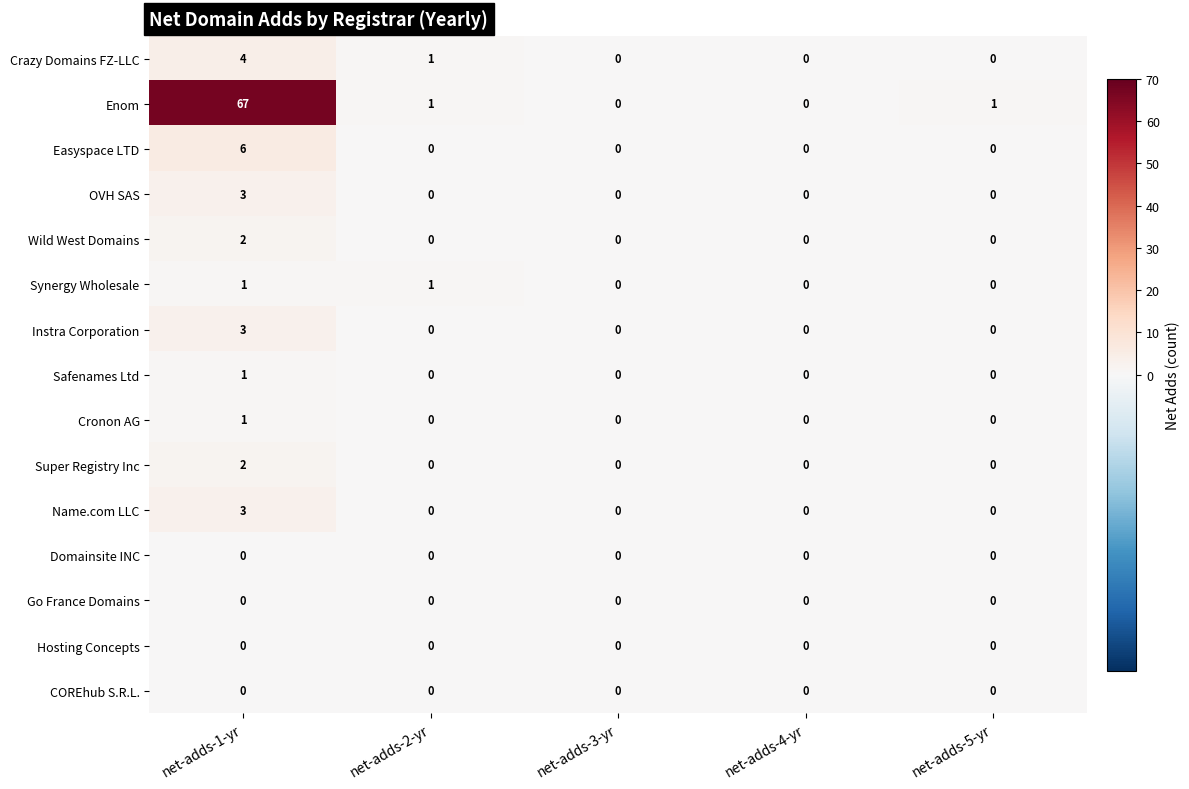

What is the total value across all series at net-adds-2-yr?

3